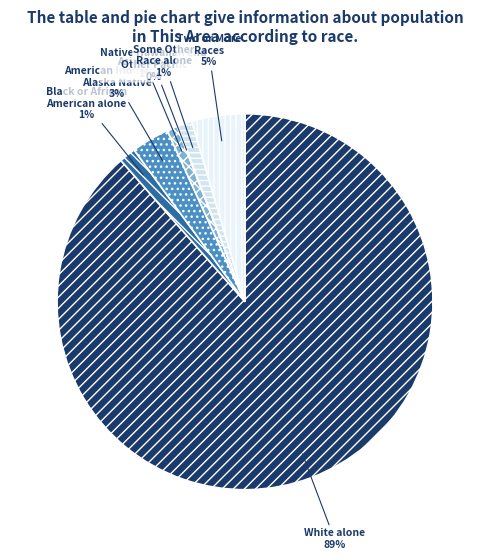

To the nearest percent, what portion does Asian alone represent?

1%